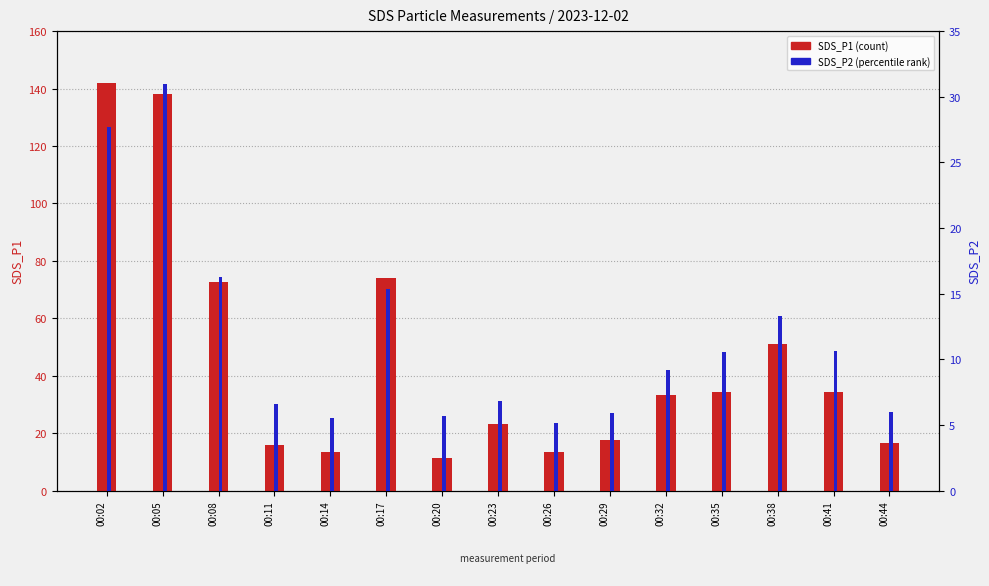

How many categories are shown in the chart?

15